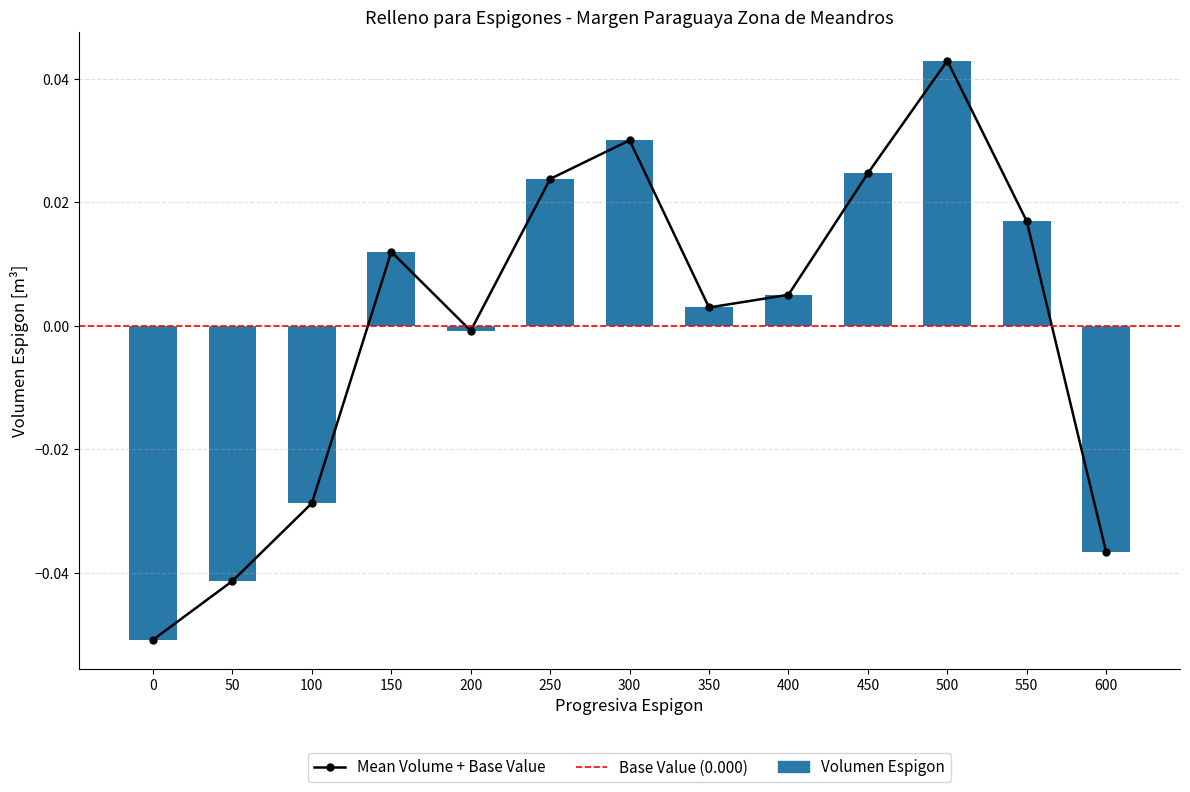

How many negative values are there?

5